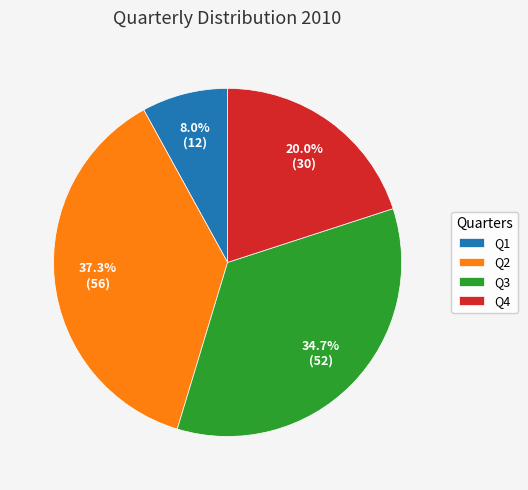

How many segments does this pie chart have?

4